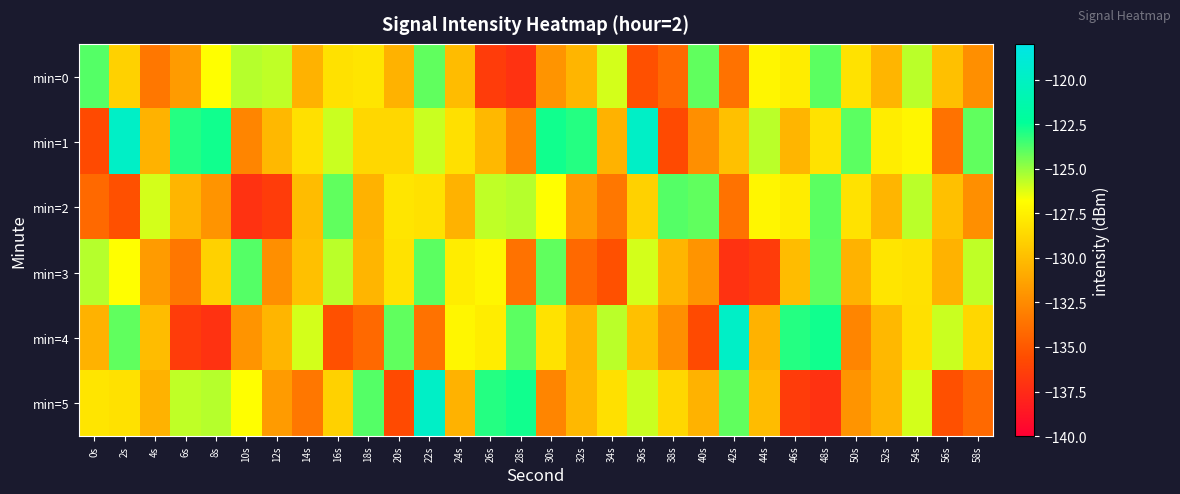

How many categories are shown in the chart?

30